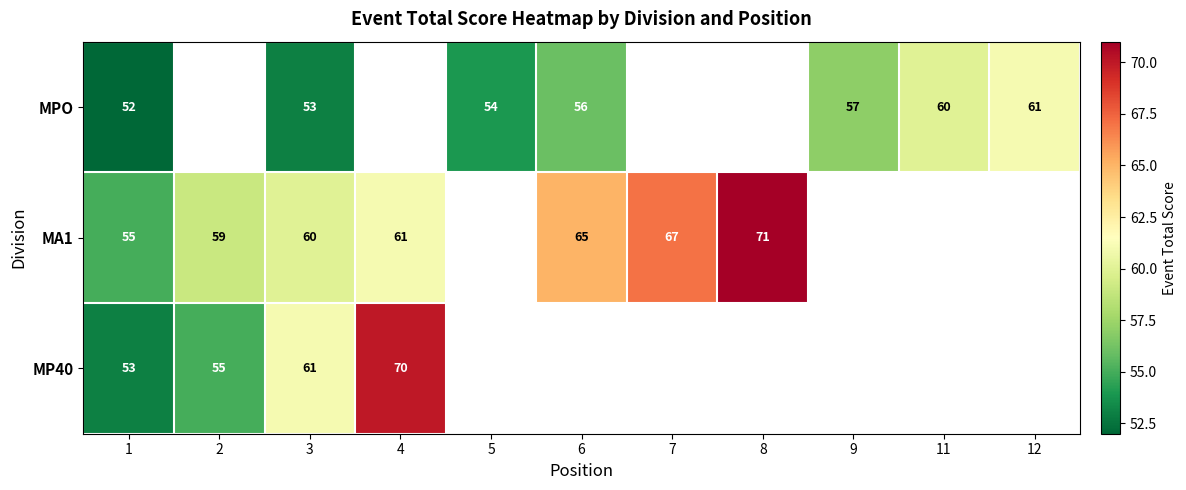

Where is row_2 nearest to the value 61?

3